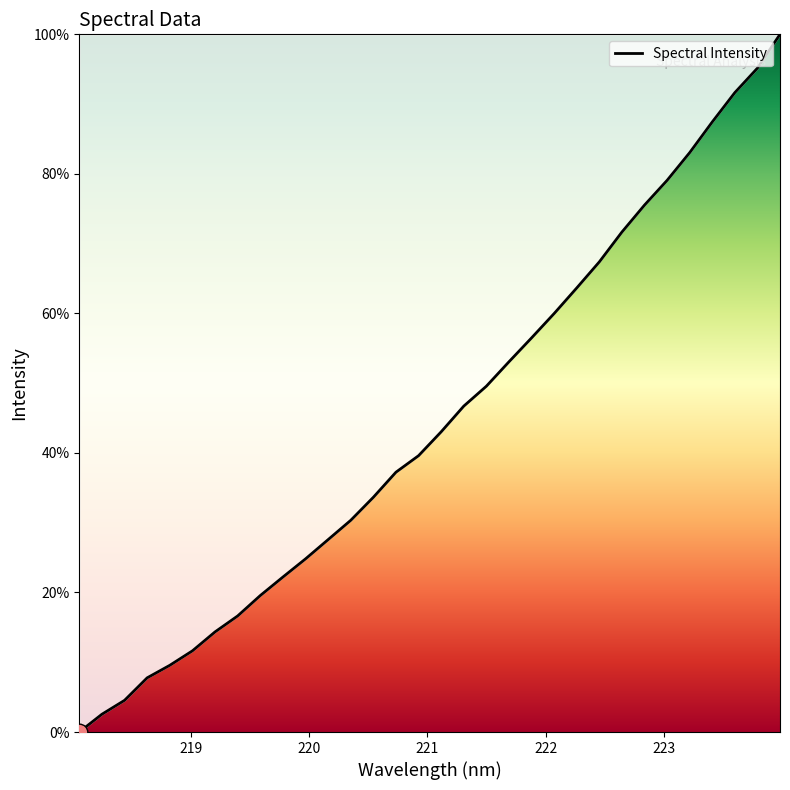

What is the greatest value displayed?

100.0